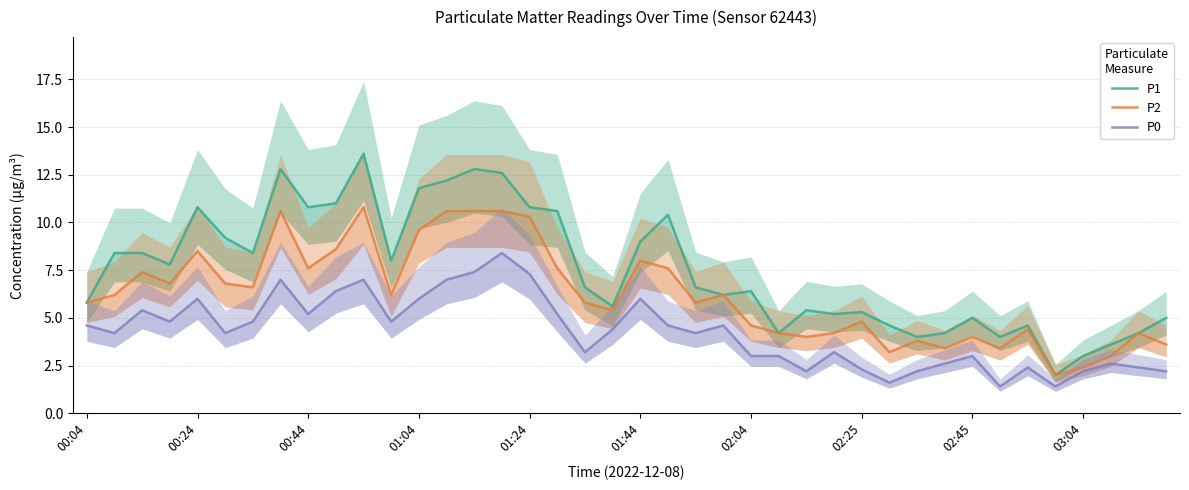

What are all the series names shown in the legend?

P1, P2, P0